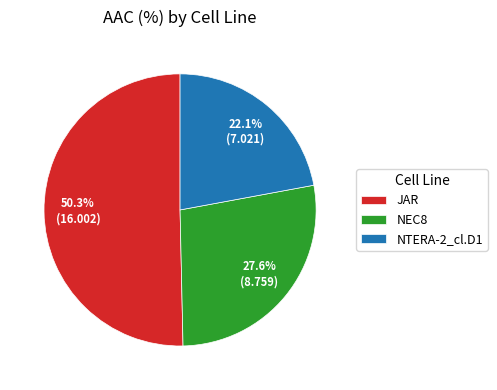

To the nearest percent, what portion does NEC8 represent?

28%